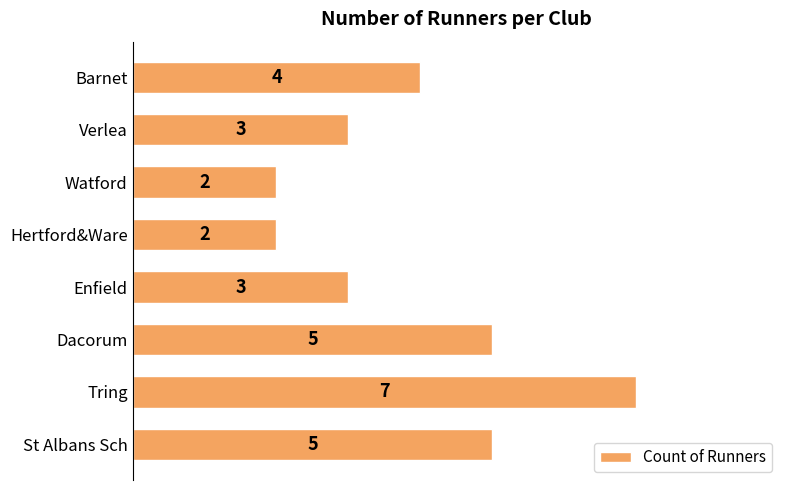

Reading top to bottom, extract all data points from this chart.

Barnet=4	Verlea=3	Watford=2	Hertford&Ware=2	Enfield=3	Dacorum=5	Tring=7	St Albans Sch=5